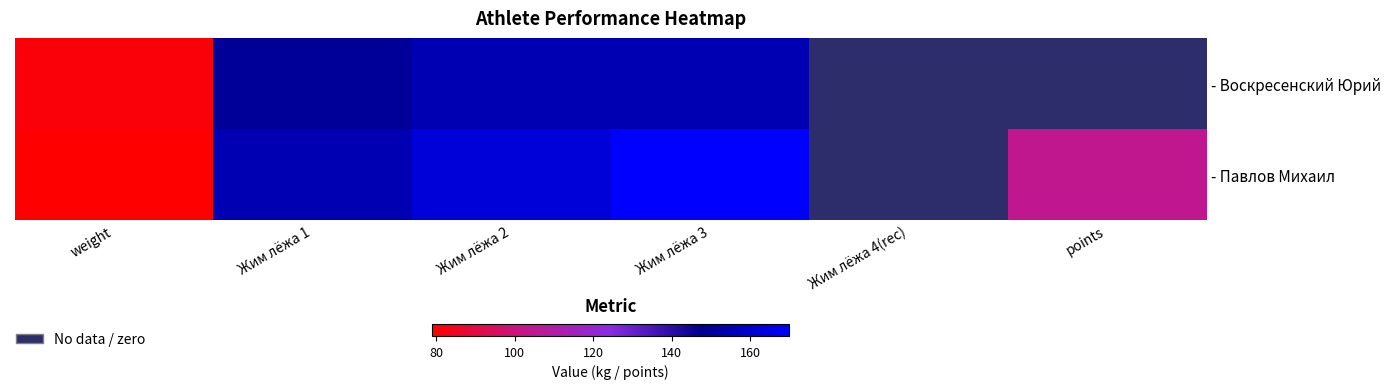

Which label corresponds to the largest value in the chart?

Жим лёжа 3